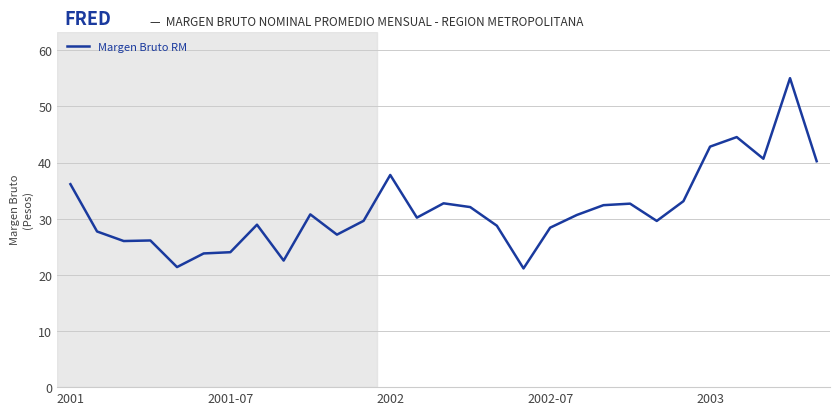

How many lines are shown in the chart?

1